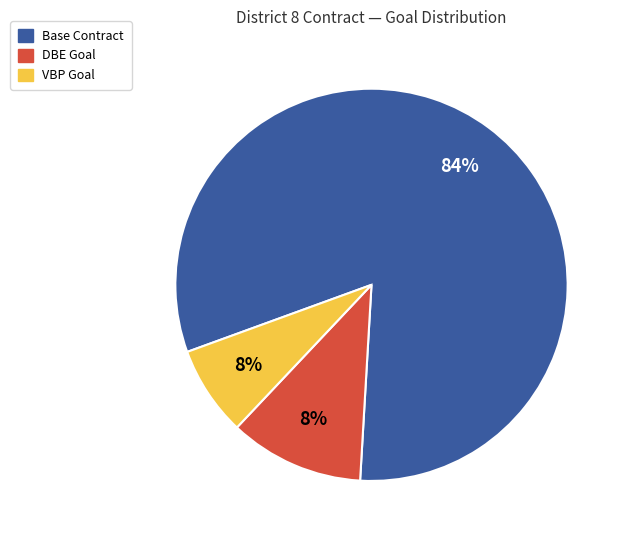

True or false: District 1 accounts for 27% of the total.

False